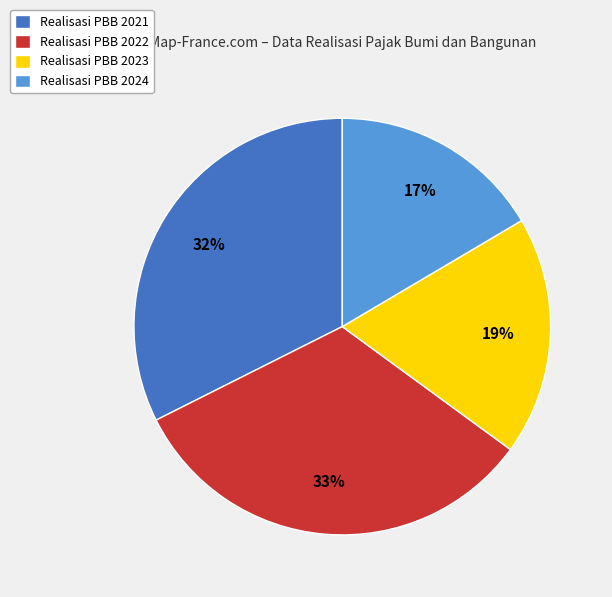

To the nearest percent, what is the average slice percentage?

25%